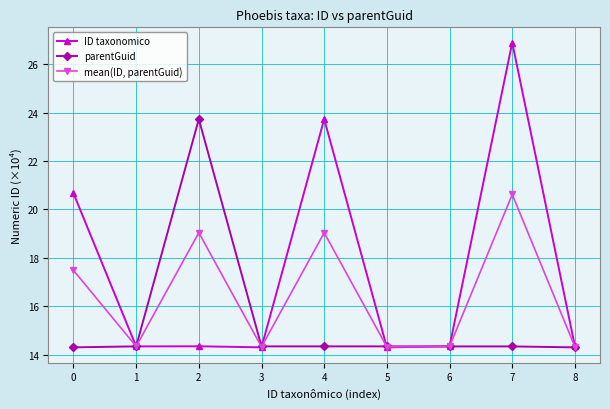

Is this an area chart (filled region under the line)?

No